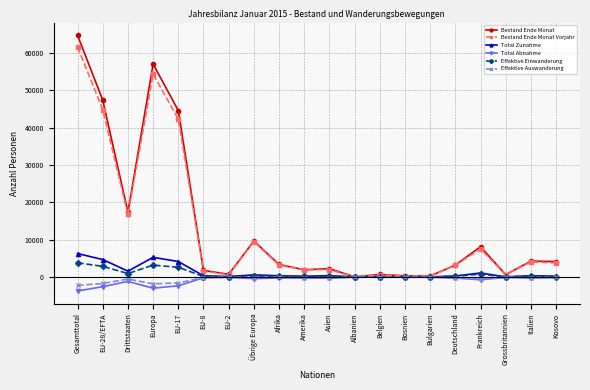

The value of Effektive Einwanderung at Europa is 3215. True or false?

True